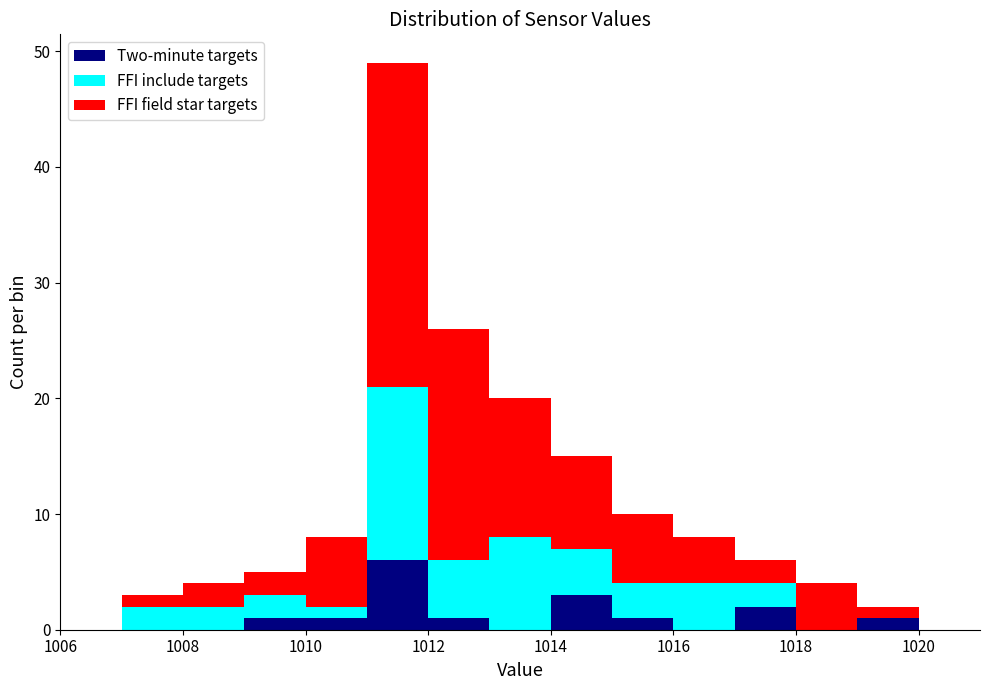

Reading left to right, transcribe this chart: for each stacked bar, give the range it covers on the x-axis and its total height. The values are not printed on the chart, so give them approximately, as read against the axis.

1006 to 1007: 0
1007 to 1008: 3
1008 to 1009: 4
1009 to 1010: 5
1010 to 1011: 8
1011 to 1012: 49
1012 to 1013: 26
1013 to 1014: 20
1014 to 1015: 15
1015 to 1016: 10
1016 to 1017: 8
1017 to 1018: 6
1018 to 1019: 4
1019 to 1020: 2